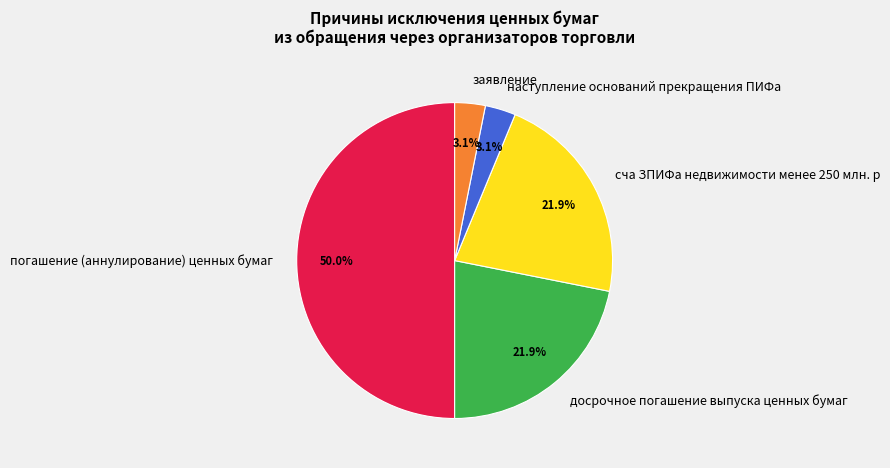

What is the ratio of the value at досрочное погашение выпуска ценных бумаг to the value at погашение (аннулирование) ценных бумаг?

0.4